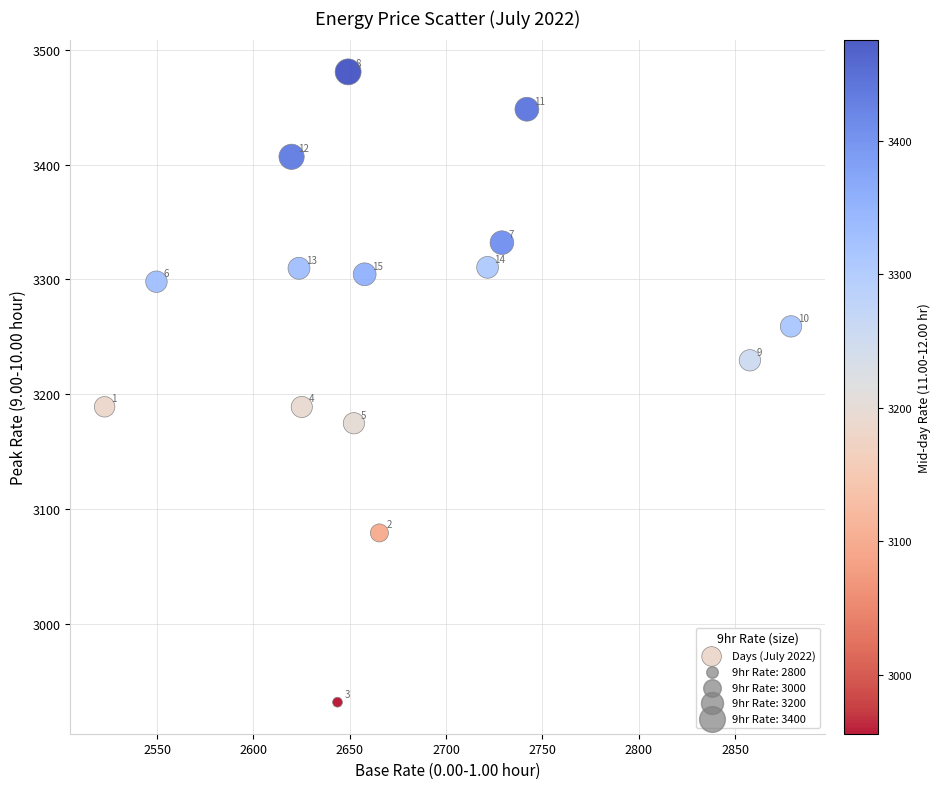

What is the range of X values (max minus min)?

356.2